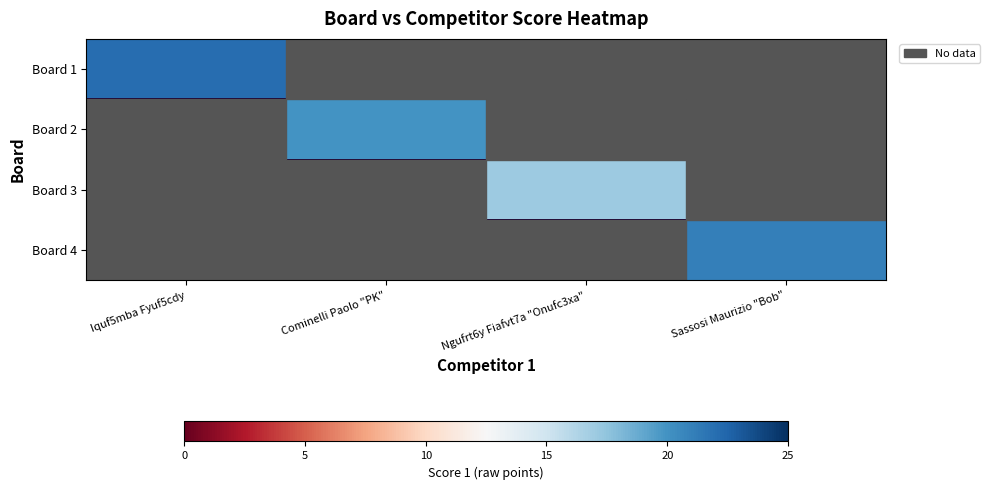

List the series in order of their overall mean, highest first.

Board 1, Board 2, Board 3, Board 4